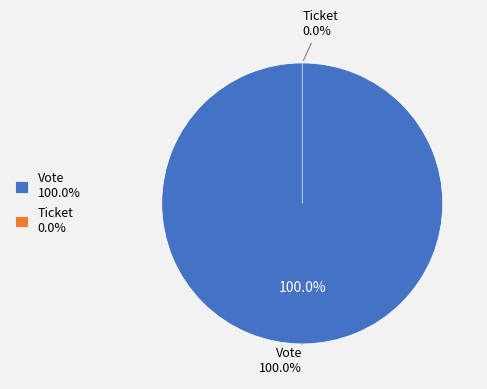

What percentage is the Vote slice, to the nearest percent?

100%